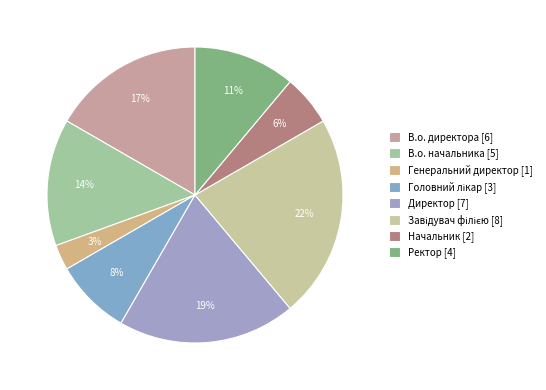

Is it true that Ректор is 19% of the pie?

False